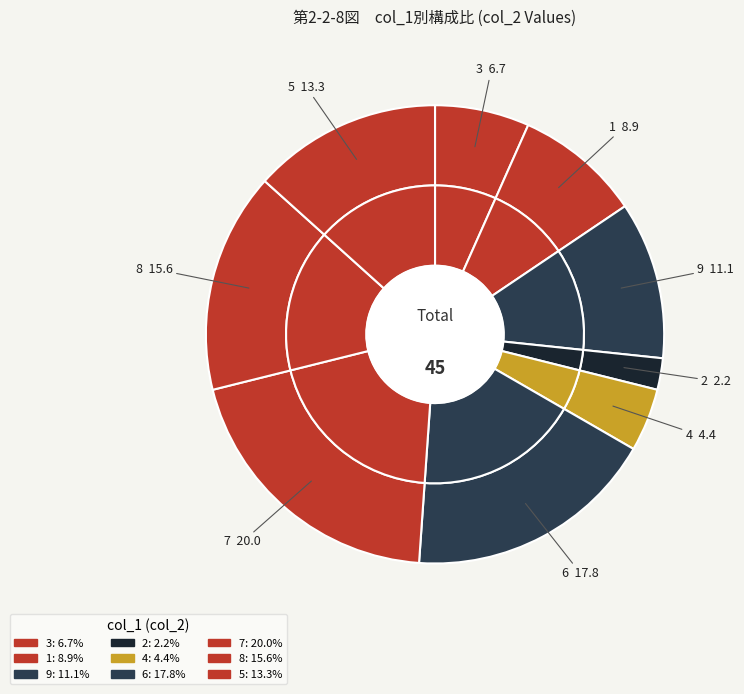

Combined, what portion of the pie is col_1=1 and col_1=5?

22.2%